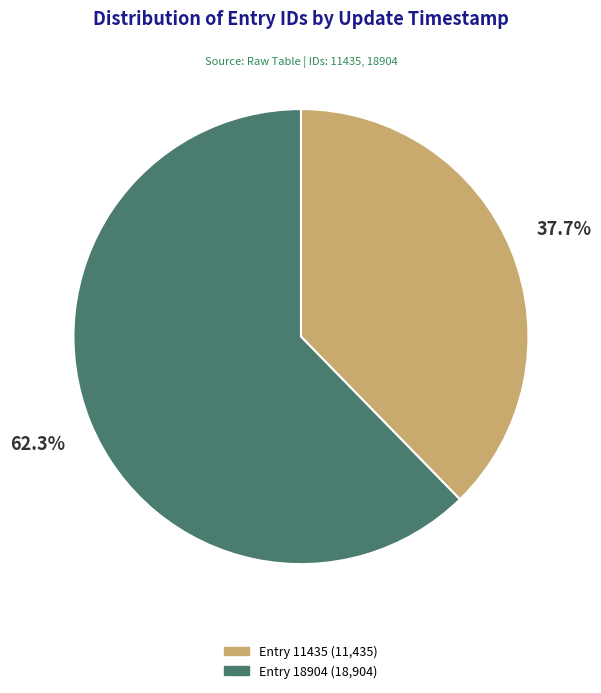

To the nearest percent, what is the average slice percentage?

50%